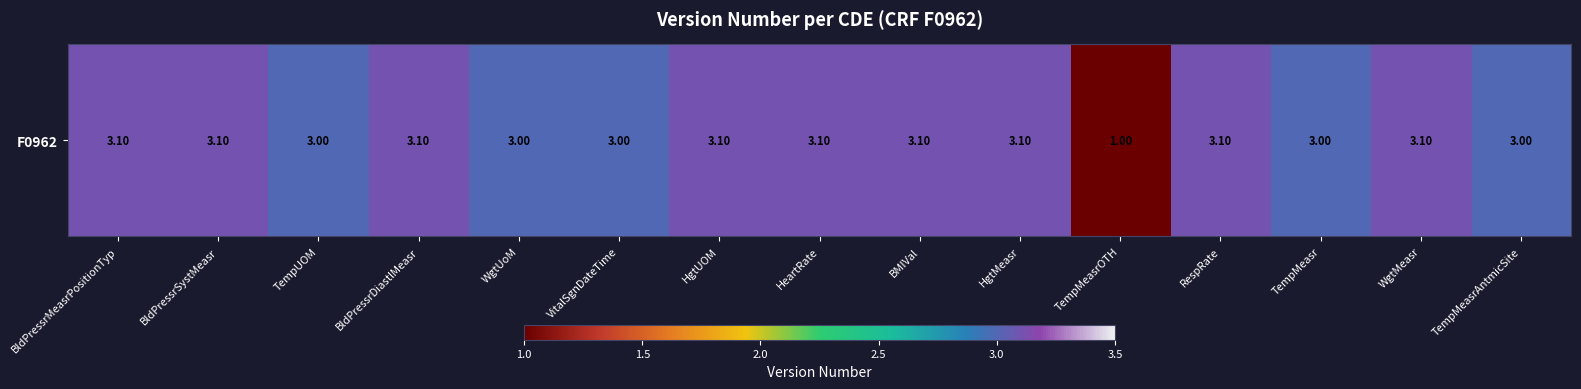

Which has a higher value, HgtMeasr or HeartRate?

HgtMeasr